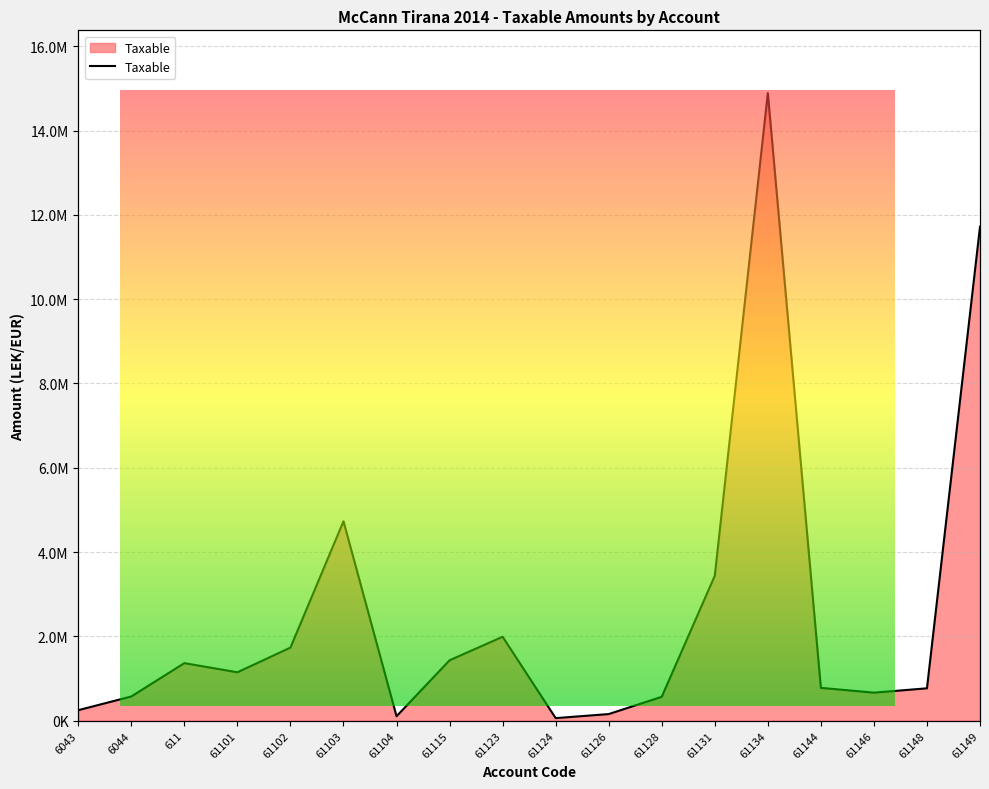

Is it true that the value at 61102 is 2618618.1?

False